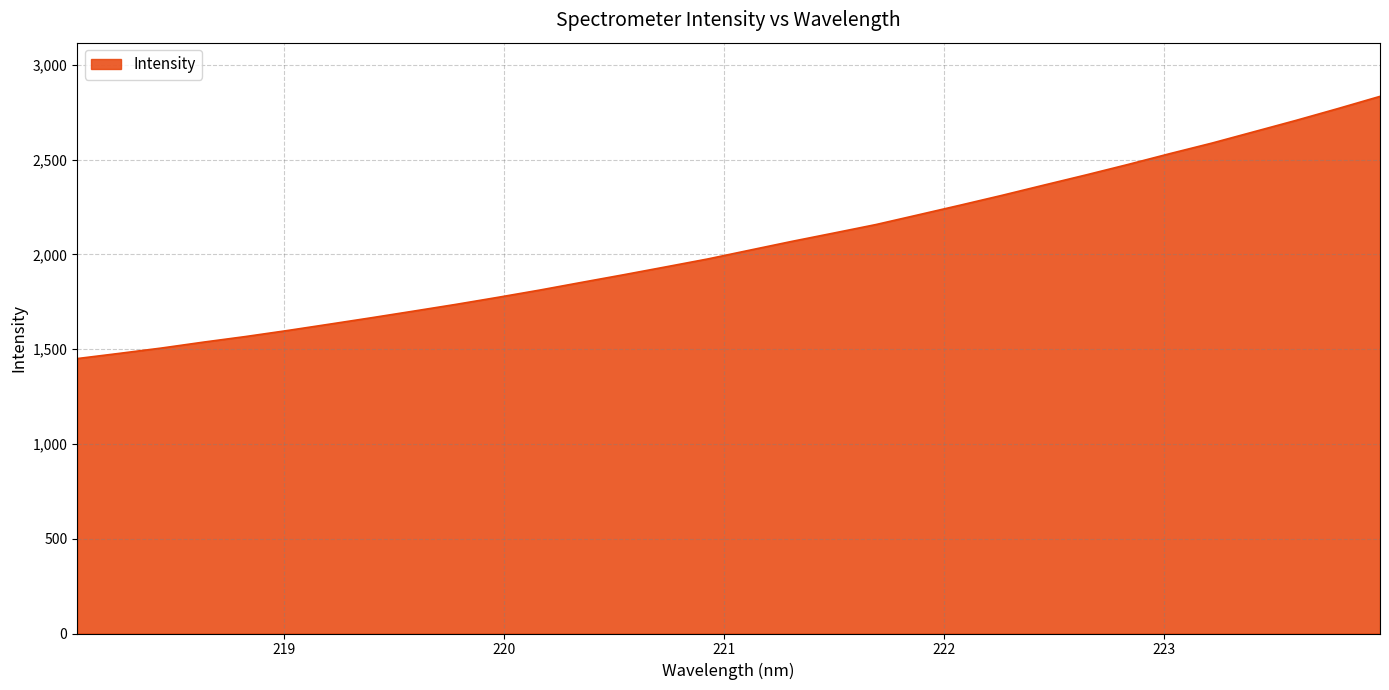

What is the difference between the maximum and minimum values?

1383.1